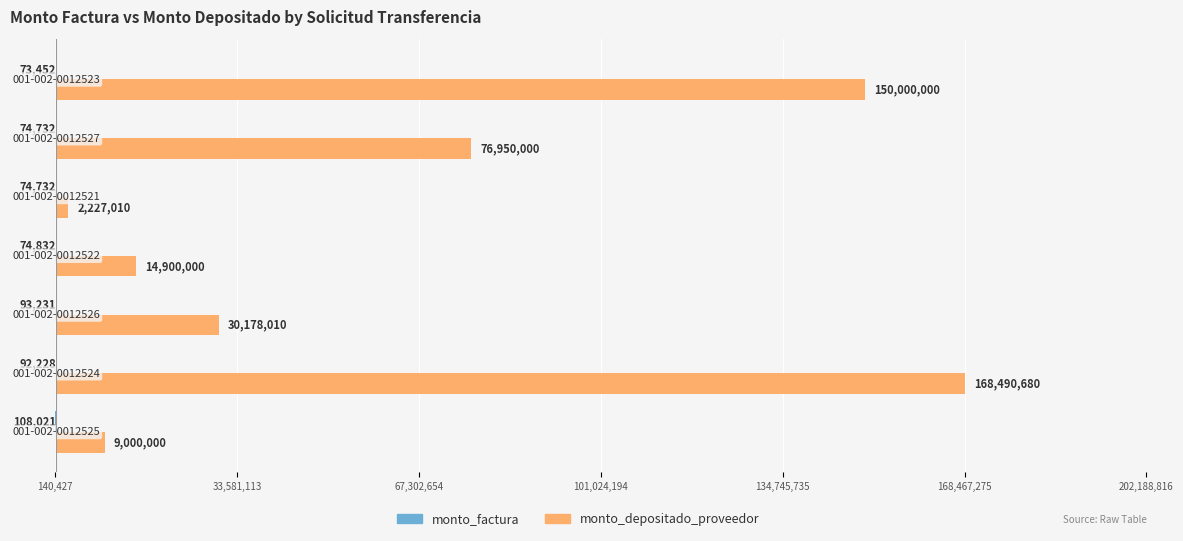

Which series has the largest total across all categories?

monto_depositado_proveedor